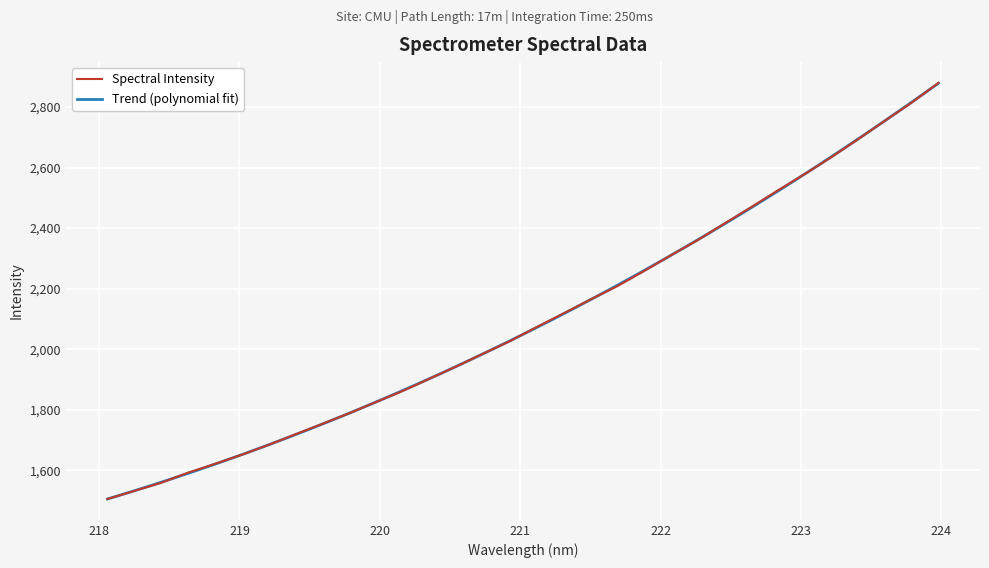

Where is the data nearest to the value 2192?

221.6902